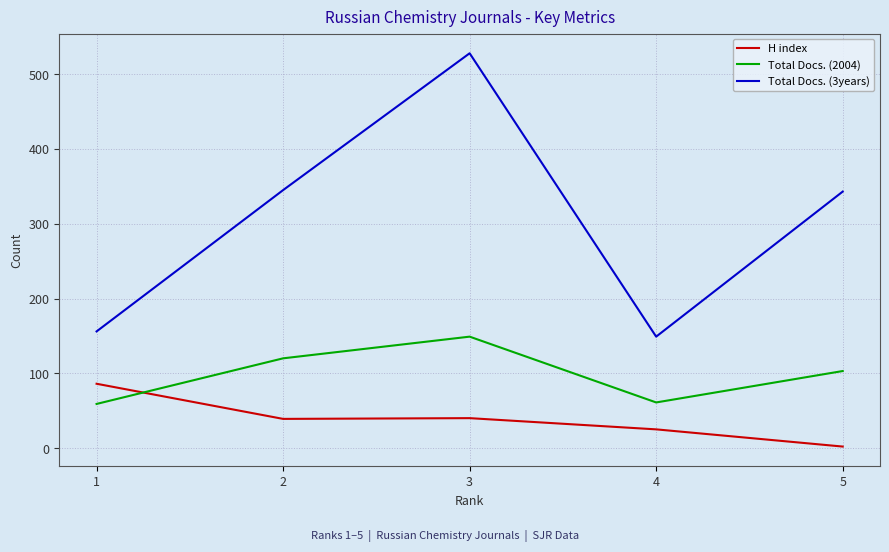

How many interior local valleys does the Total Docs. (2004) series have?

1